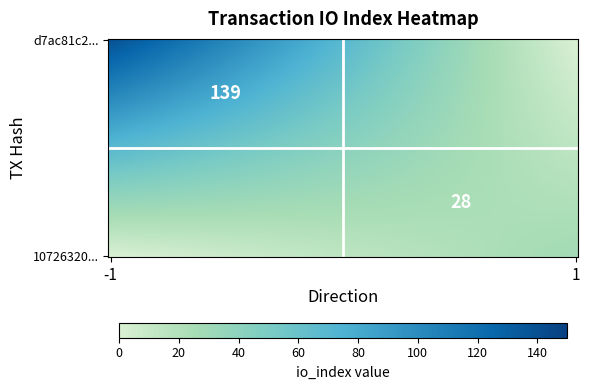

Is it true that 10726320493526c8491a5e384d0d7c04784b577 equals 40 at io_index?

False